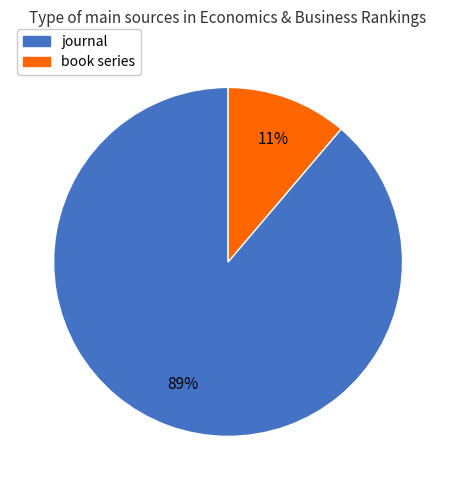

To the nearest percent, what is the difference between the largest and smallest slice percentages?

78%